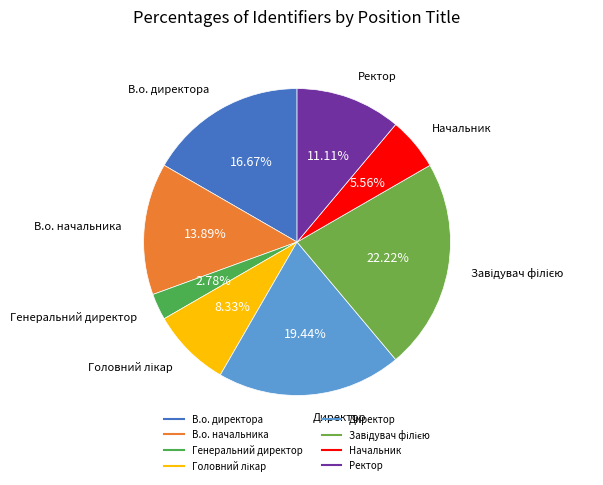

How many segments does this pie chart have?

8